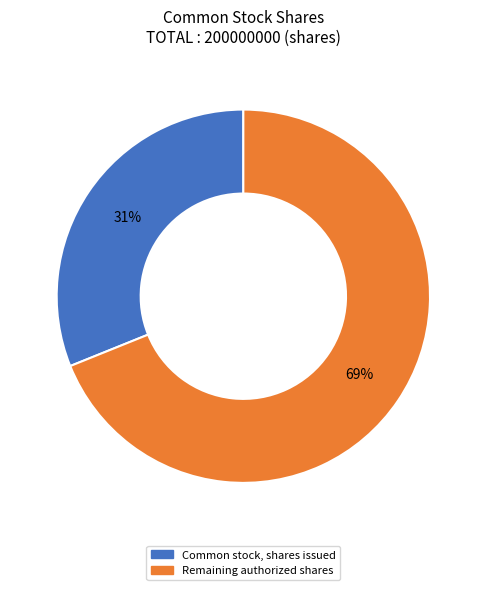

What percentage is the Common stock, shares issued slice, to the nearest percent?

31%